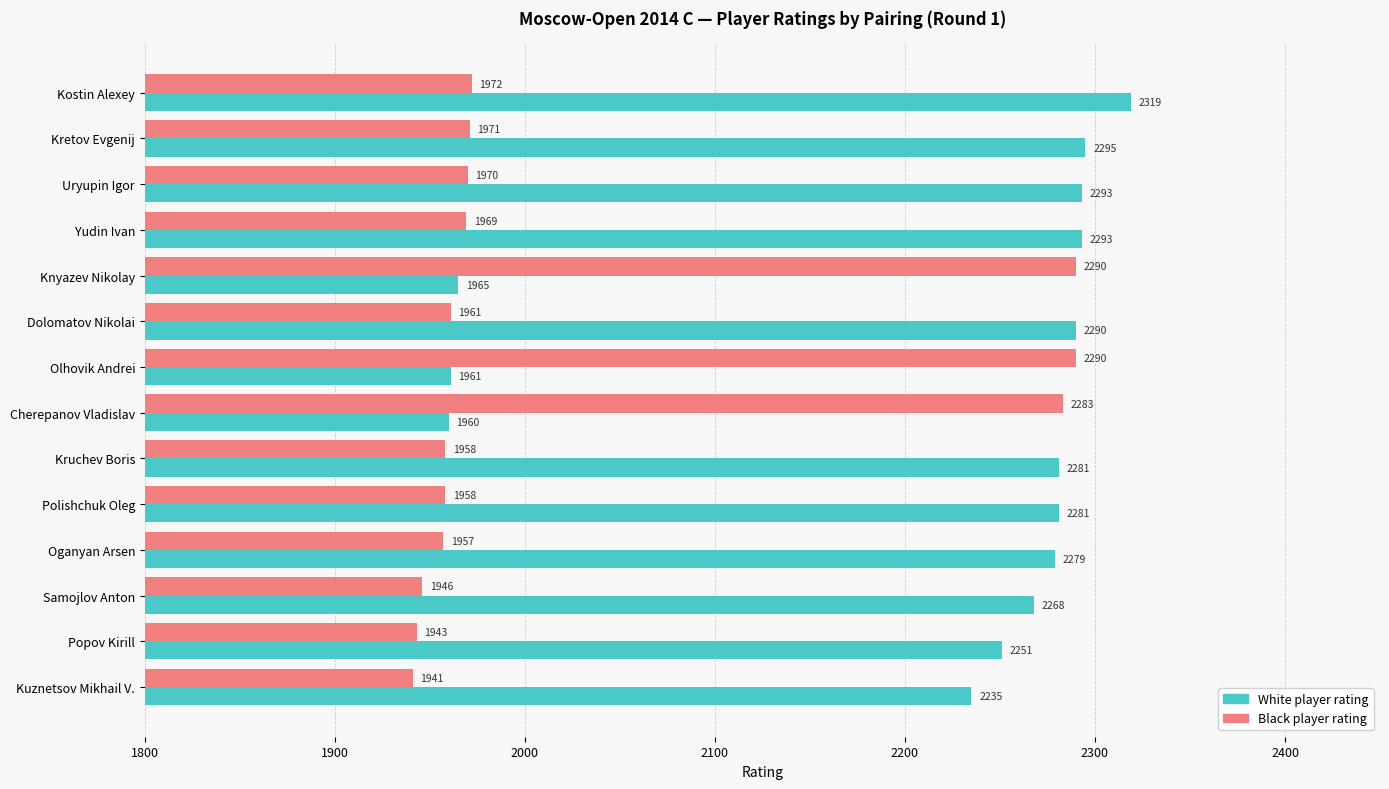

Which series has the largest total across all categories?

White player rating